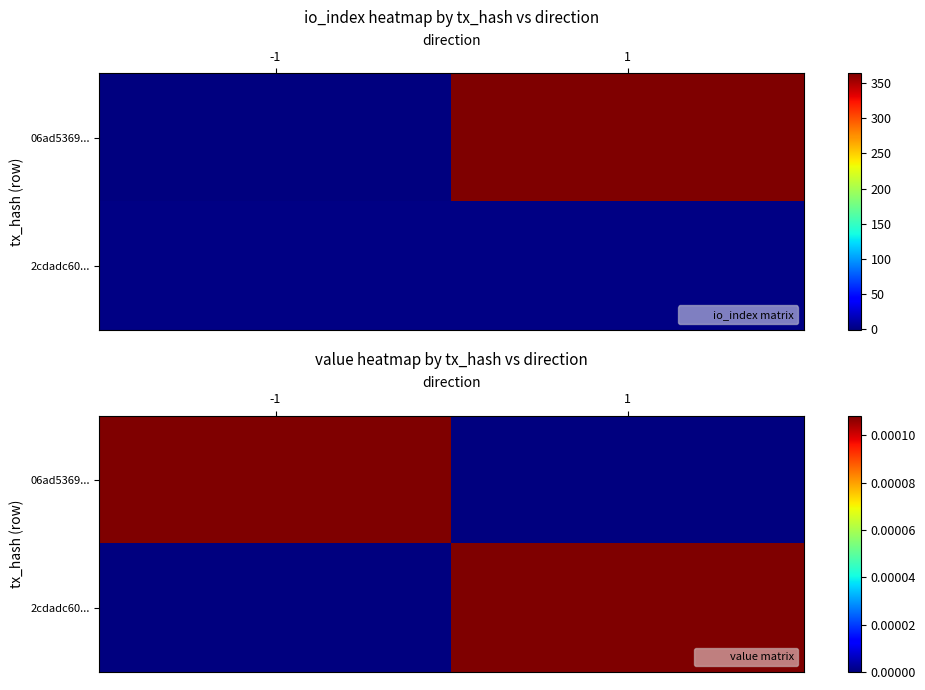

At which category does the chart reach its peak across all series?

-1